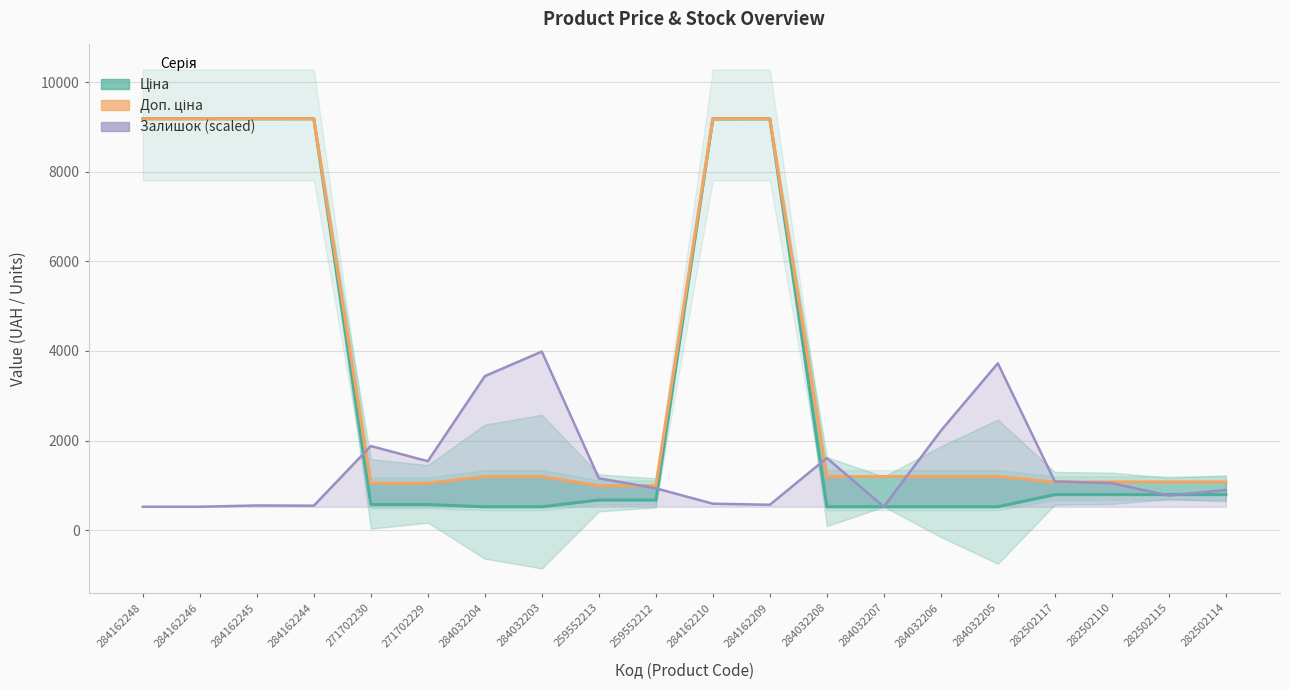

What is the label of the 9th point from the right?

284162209